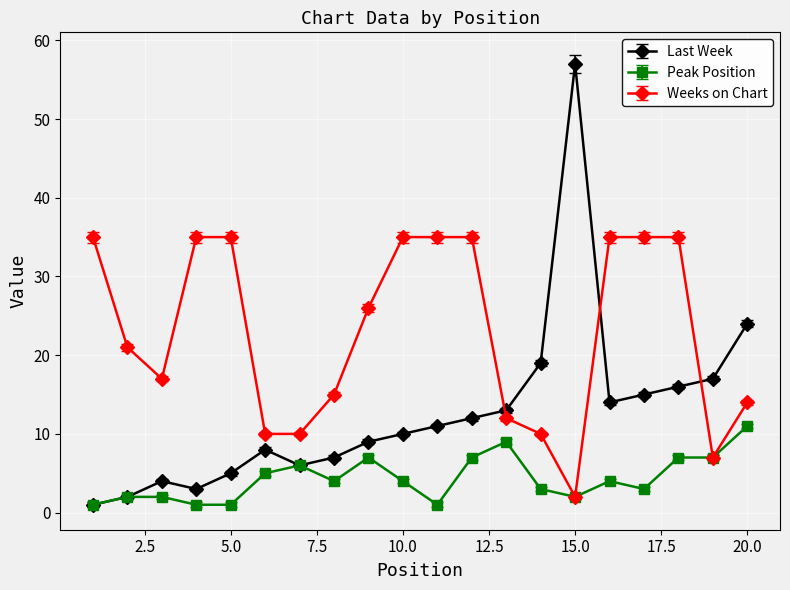

List the series in order of their peak value, highest first.

Last Week, Weeks on Chart, Peak Position